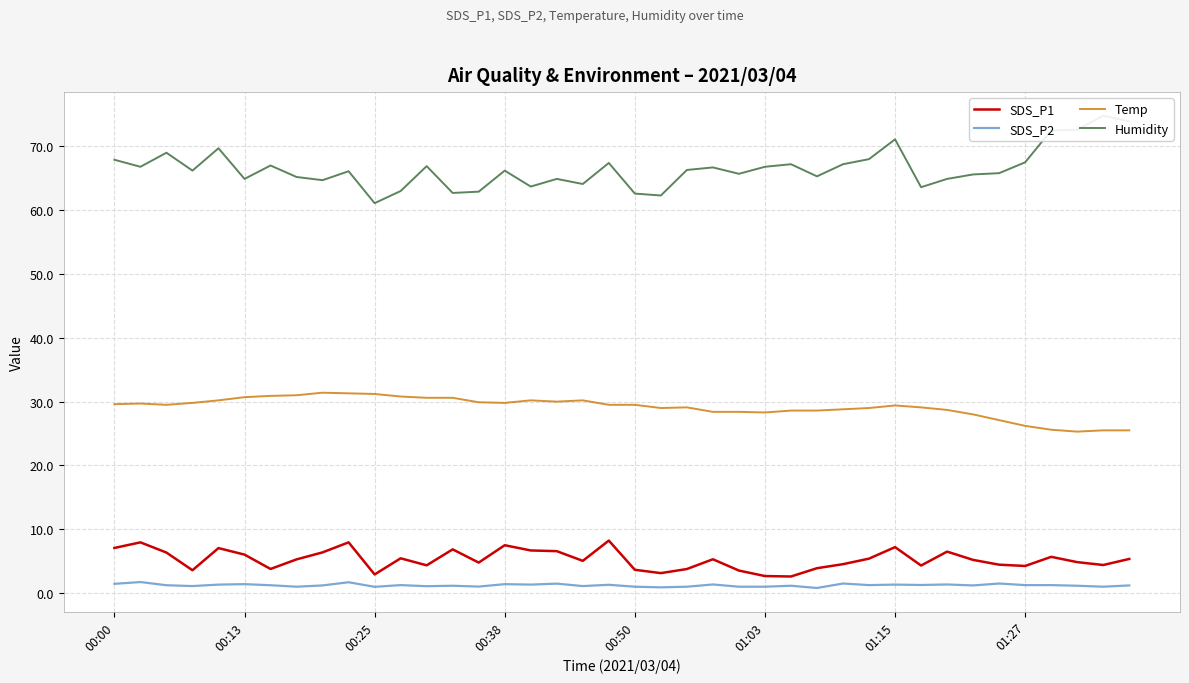

Rank the series by their maximum value, from highest to lowest.

Humidity, Temp, SDS_P1, SDS_P2